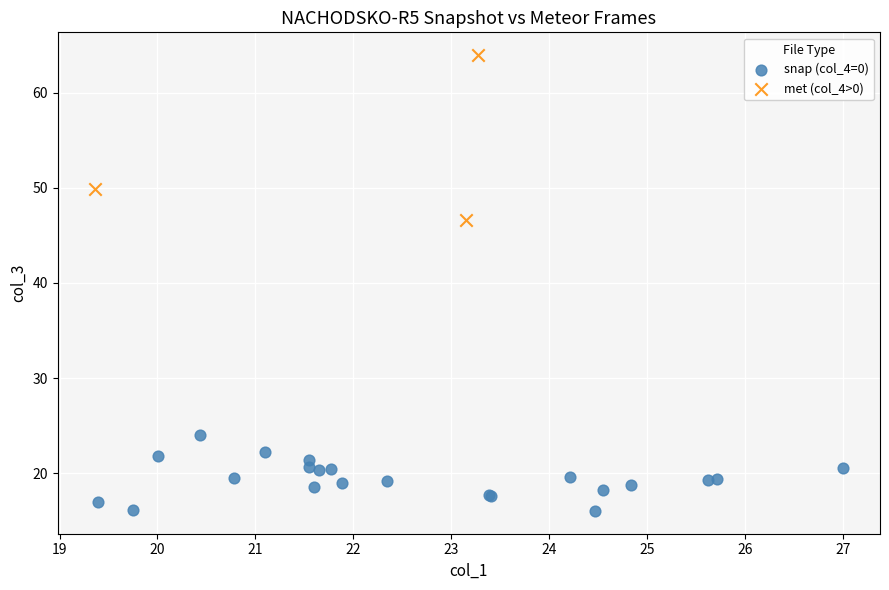

Which series reaches the maximum Y coordinate?

met (col_4>0)